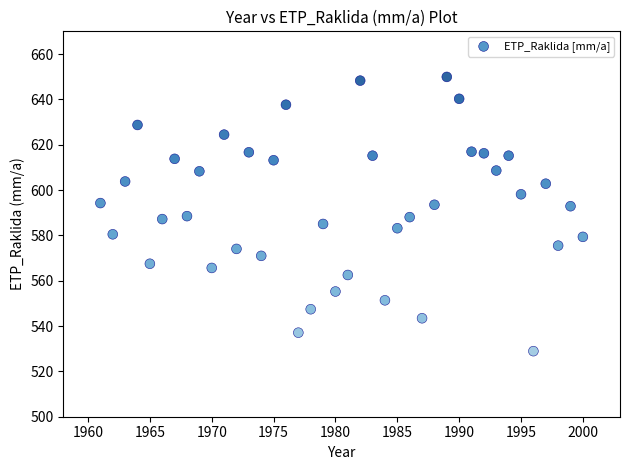

What is the range of X values (max minus min)?

39.0